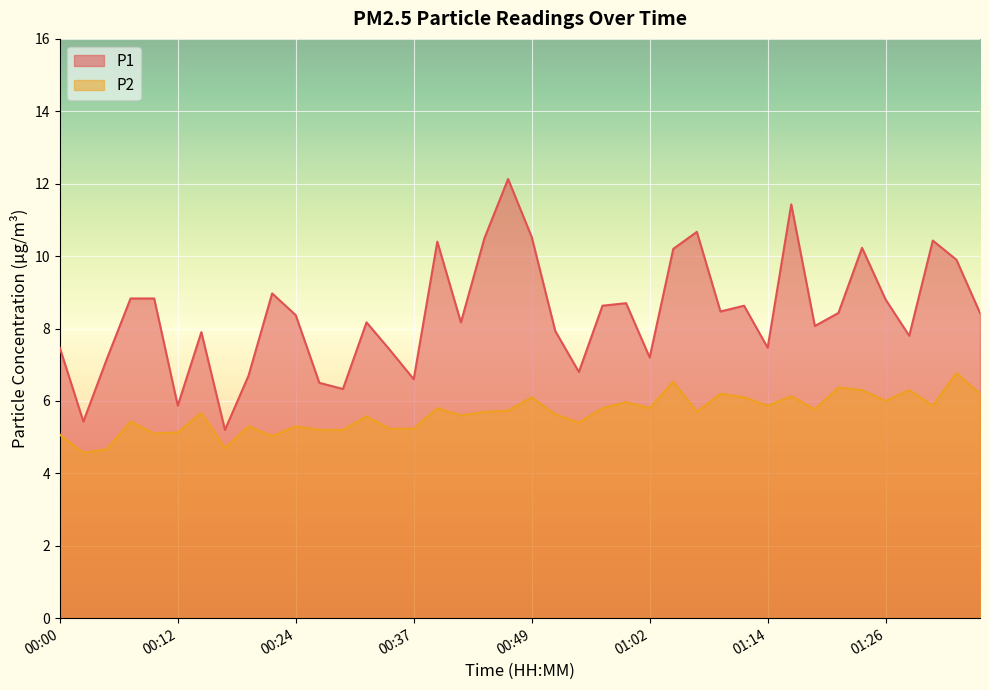

What is the difference between the maximum and minimum values in the P2 series?

2.2